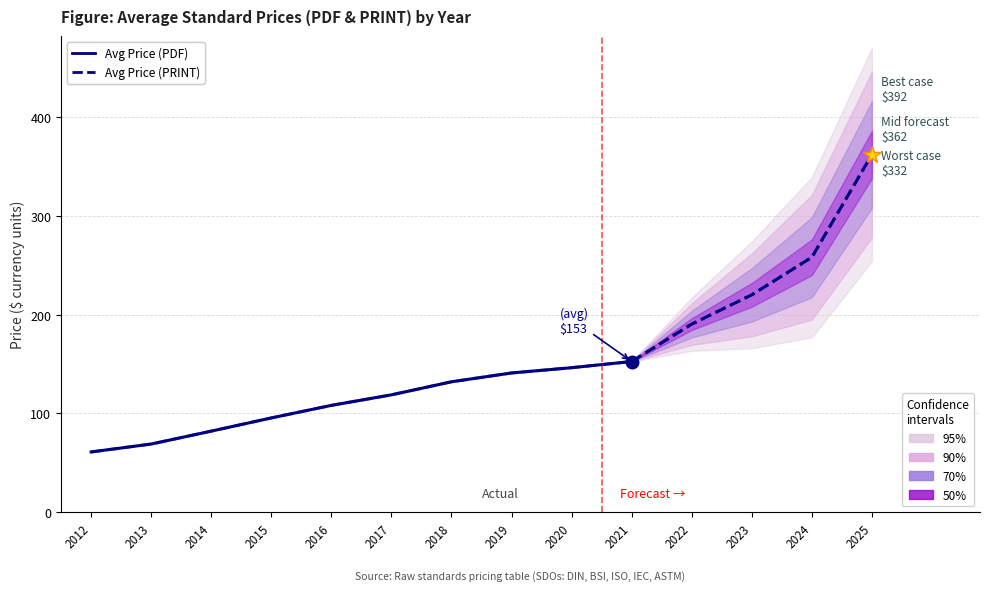

What is the difference between the maximum and second lowest values in the Avg Price (PDF) series?

83.5